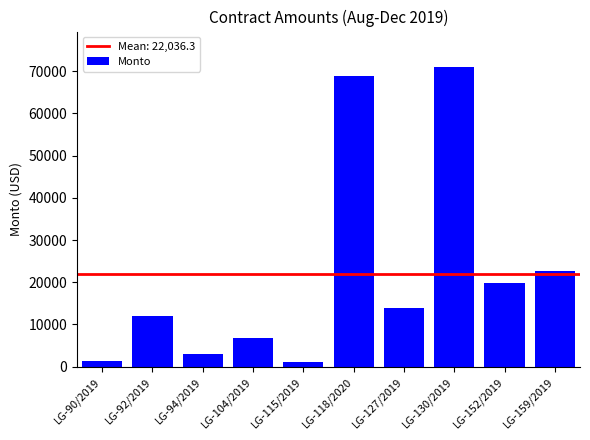

What is the difference between the values at LG-159/2019 and LG-127/2019?

8807.7